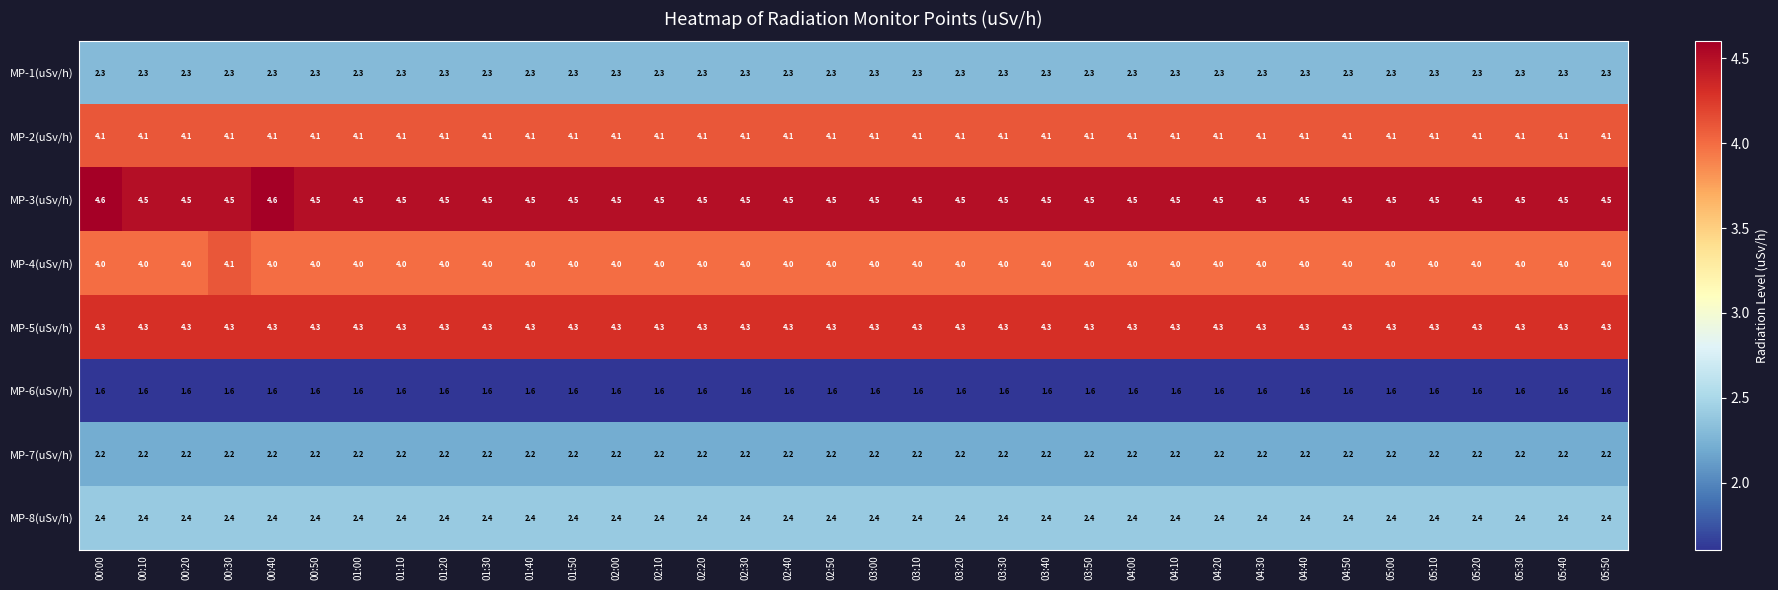

Rank the series at 05:10 from highest to lowest value.

MP-3(uSv/h), MP-5(uSv/h), MP-2(uSv/h), MP-4(uSv/h), MP-8(uSv/h), MP-1(uSv/h), MP-7(uSv/h), MP-6(uSv/h)